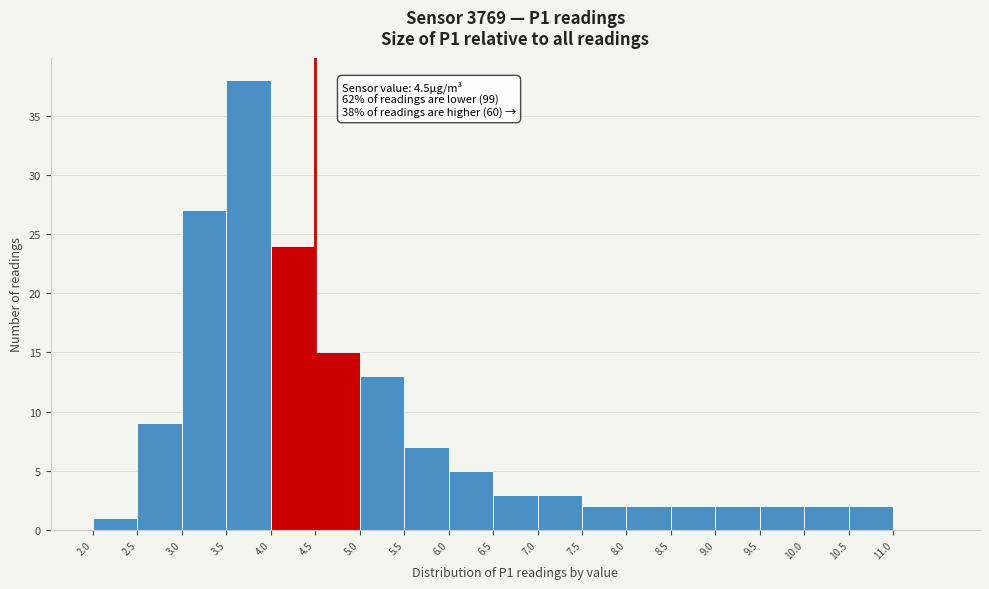

Which range on the x-axis has the tallest bar?

3.5 to 4.0